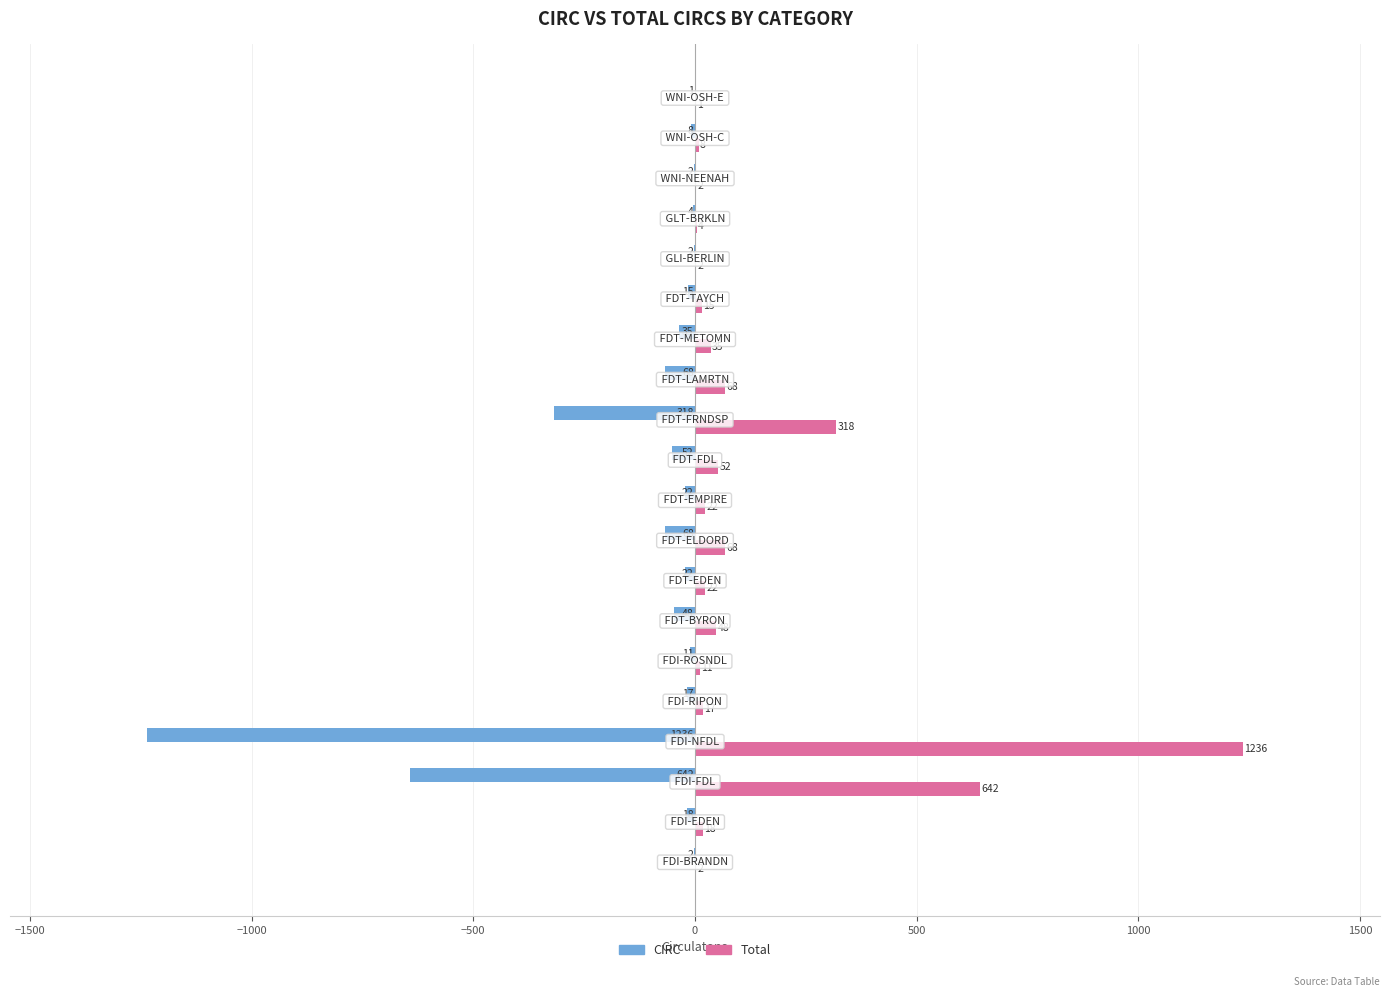

Which series has the largest total across all categories?

Total